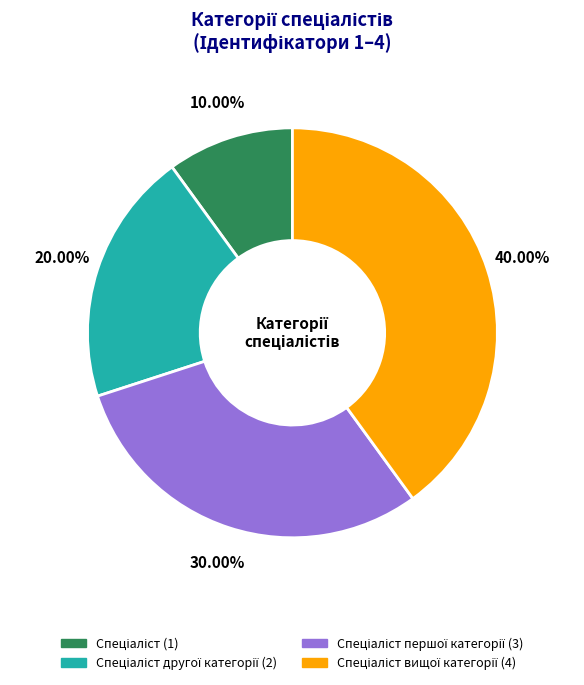

Is there a majority slice in this chart?

No